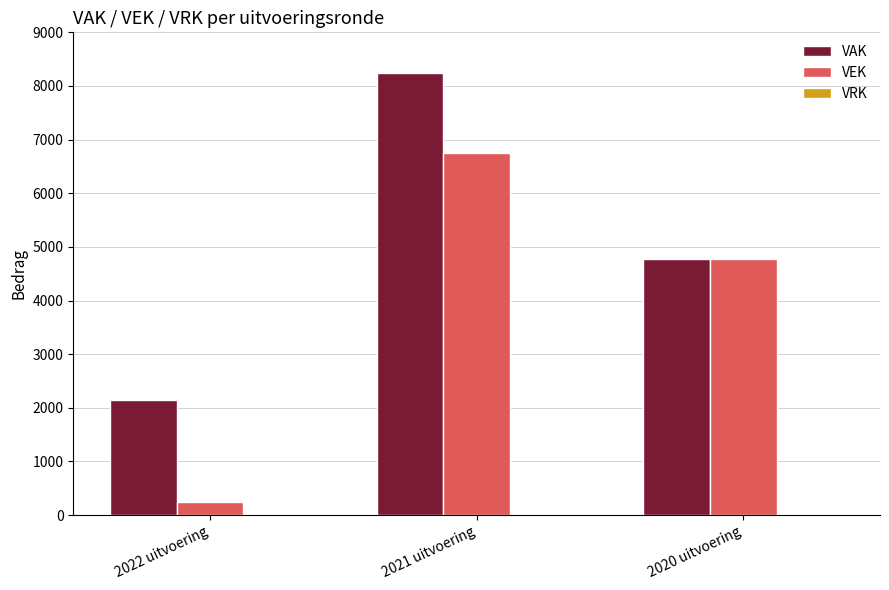

What is the maximum value for VAK?

8250